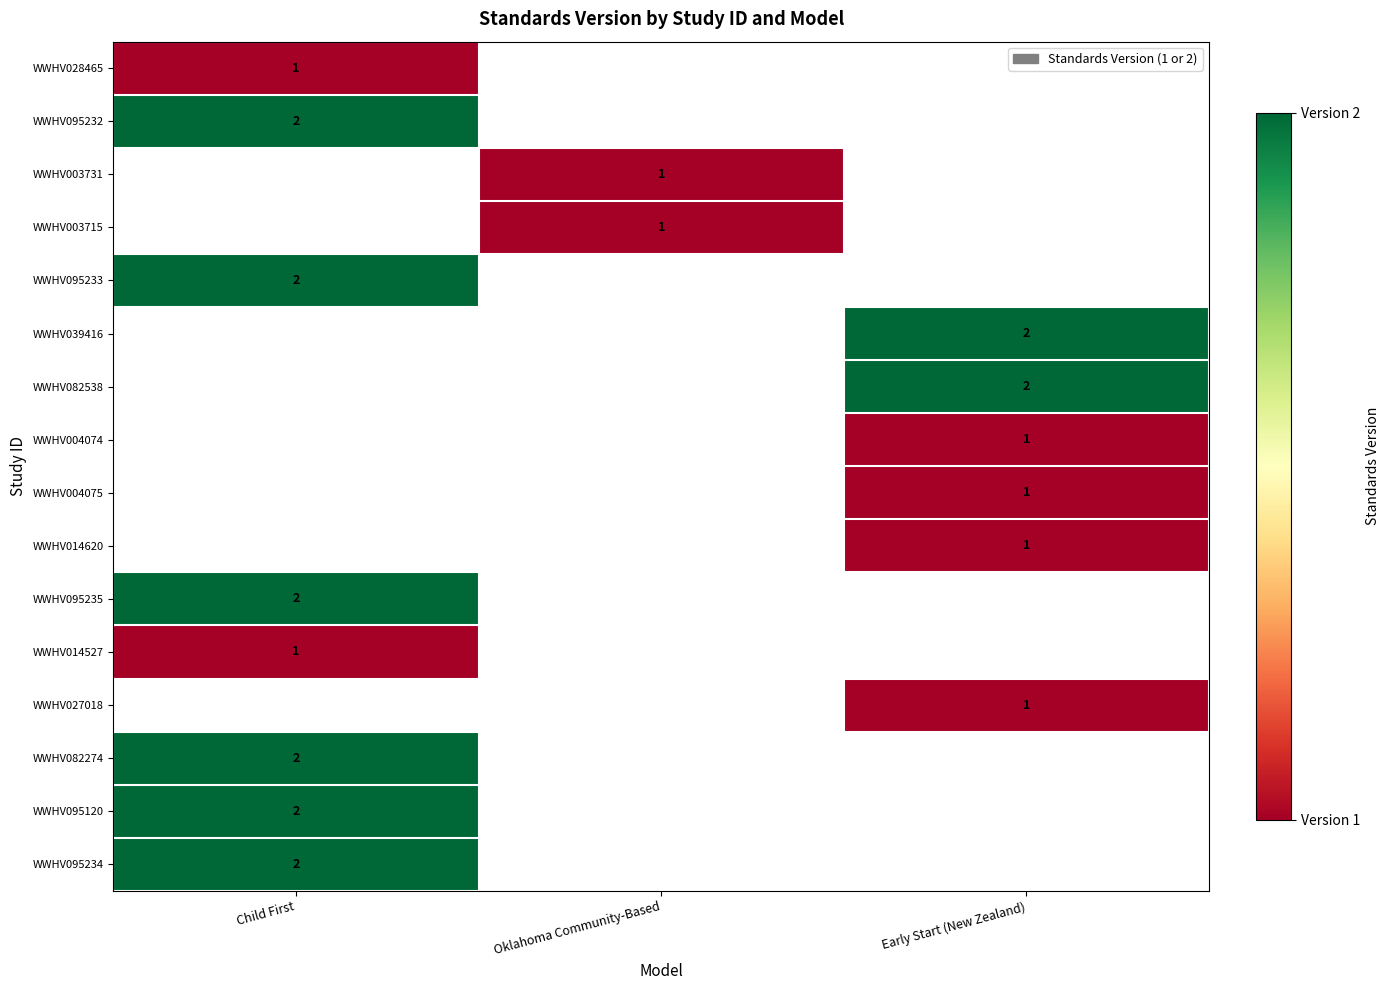

The WWHV082538 series shows 3 at Early Start (New Zealand). True or false?

False